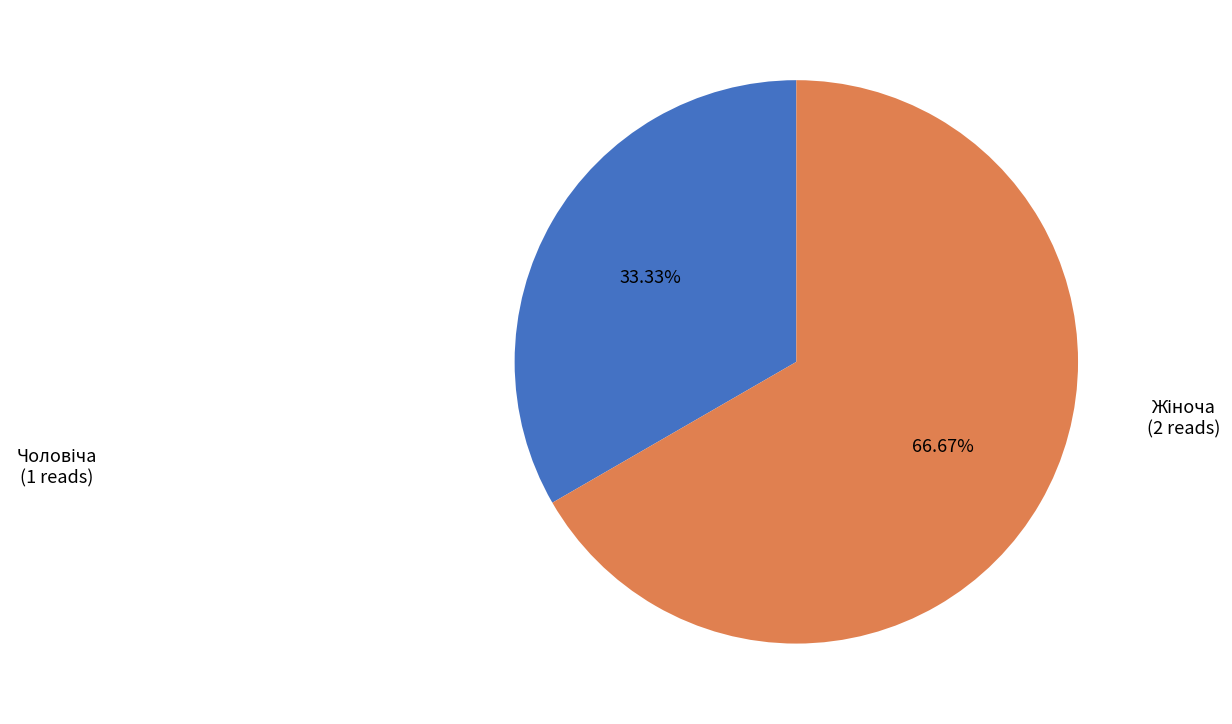

Is there a majority slice in this chart?

Yes